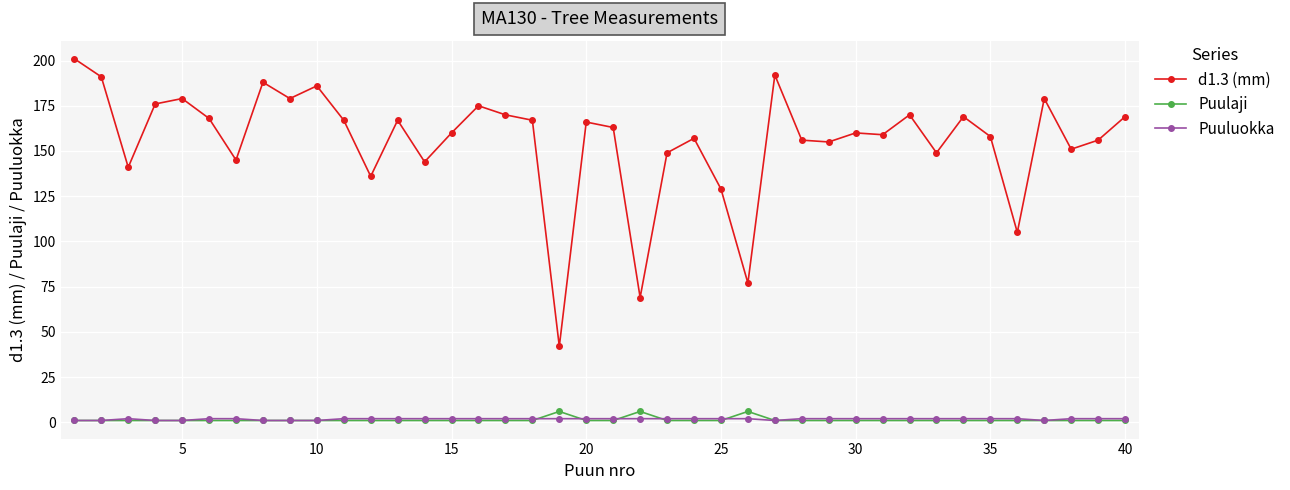

True or false: Puuluokka and d1.3 (mm) cross at least once.

False